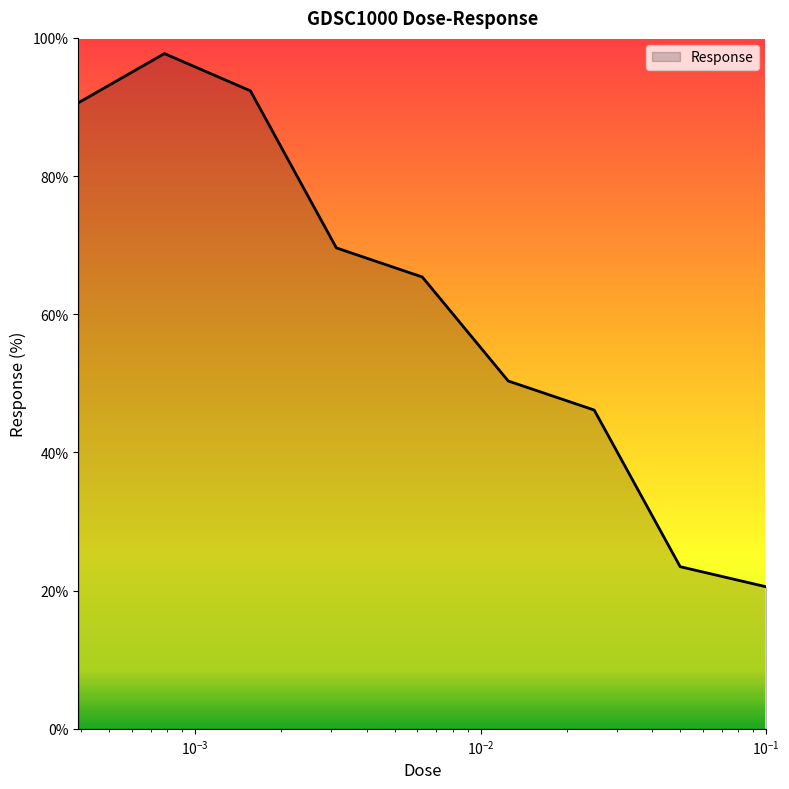

What is the difference between the maximum and minimum values?

77.2